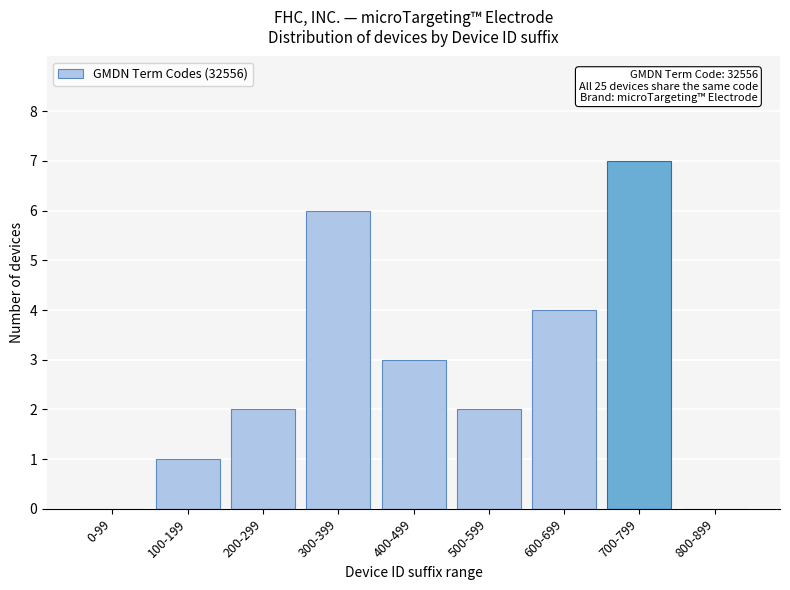

Reading right to left, transcribe all the data shown in this chart.

800-899=0	700-799=7	600-699=4	500-599=2	400-499=3	300-399=6	200-299=2	100-199=1	0-99=0